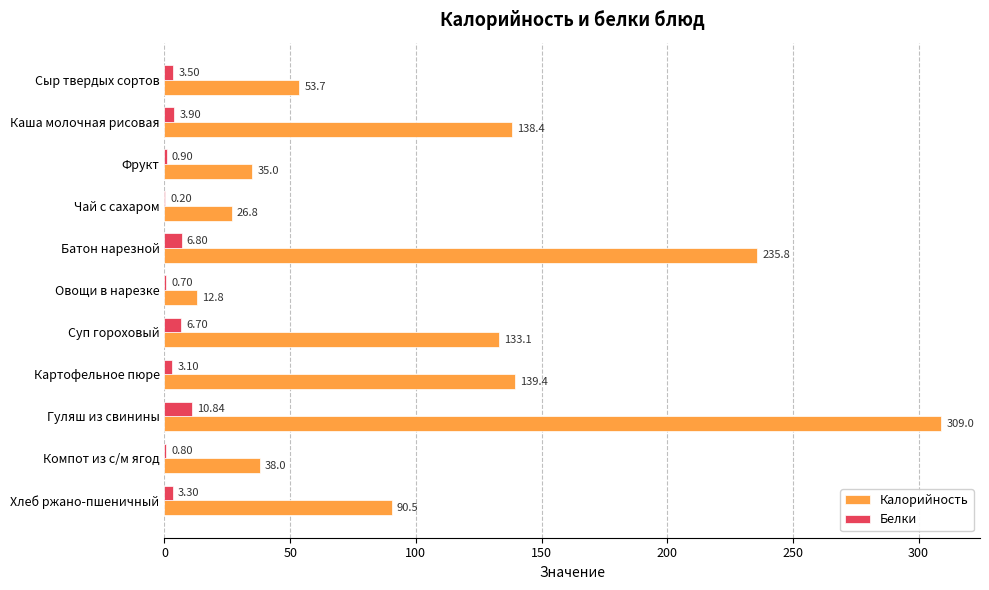

Which category has the highest value across all series?

Гуляш из свинины